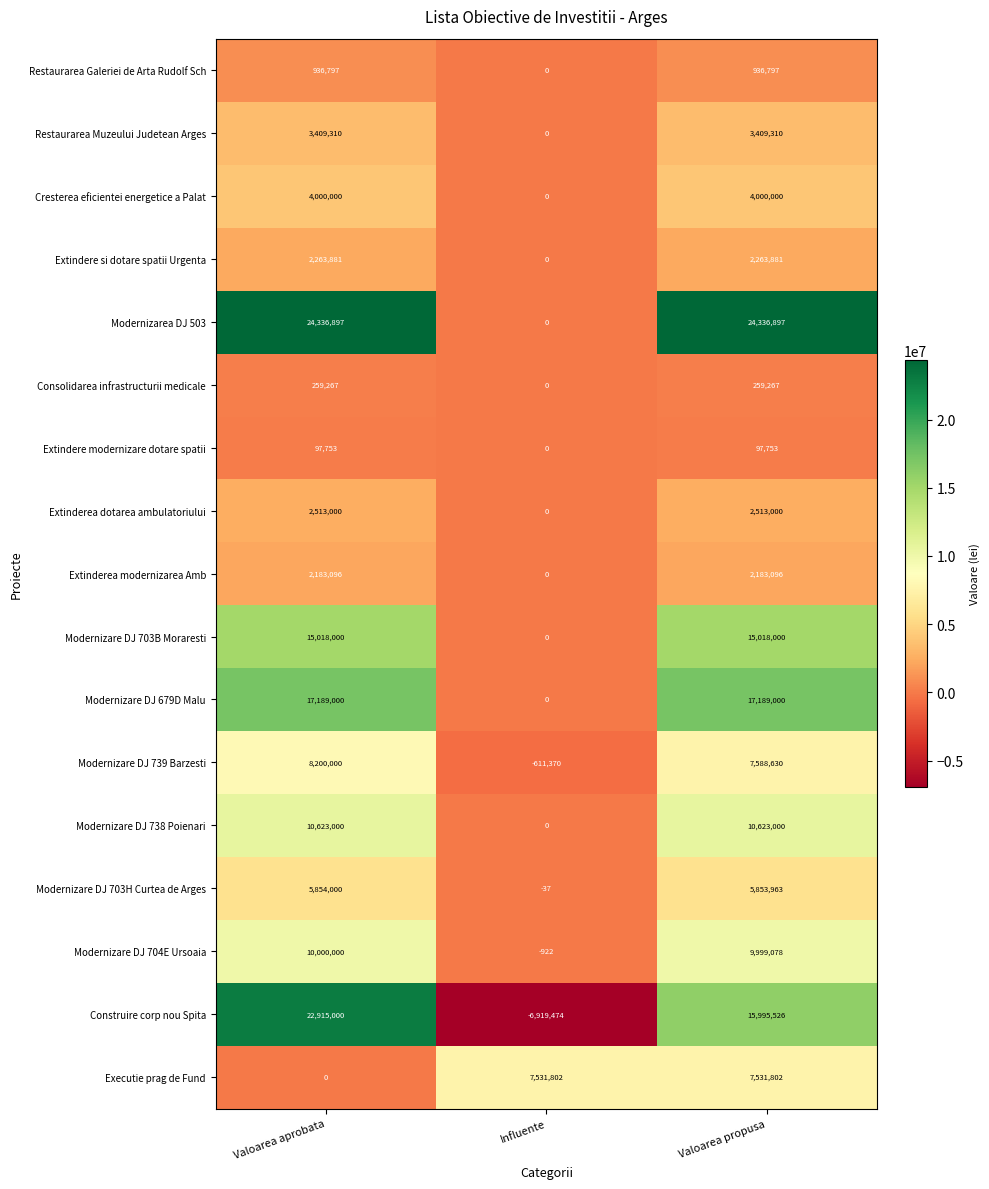

What is the difference between the maximum and minimum values in the Modernizare DJ 738 Poienari series?

10623000